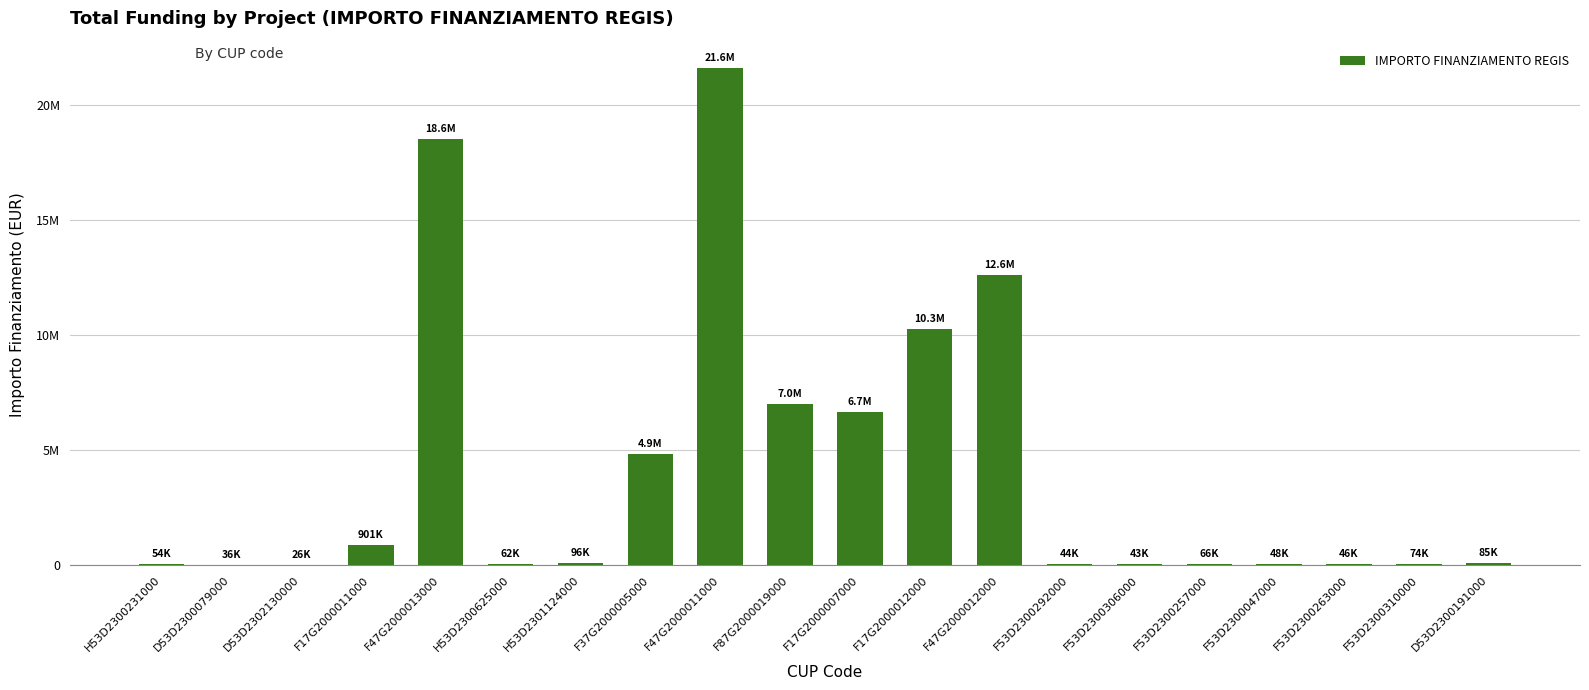

Reading left to right, transcribe all the data shown in this chart.

54144.9	36123.8	25552.0	900630.0	18552987.0	62062.4	96064.0	4863405.0	21615132.0	7024917.0	6664665.0	10267188.0	12608826.0	44080.6	42816.5	66393.6	47794.5	46312.5	73886.6	84977.9